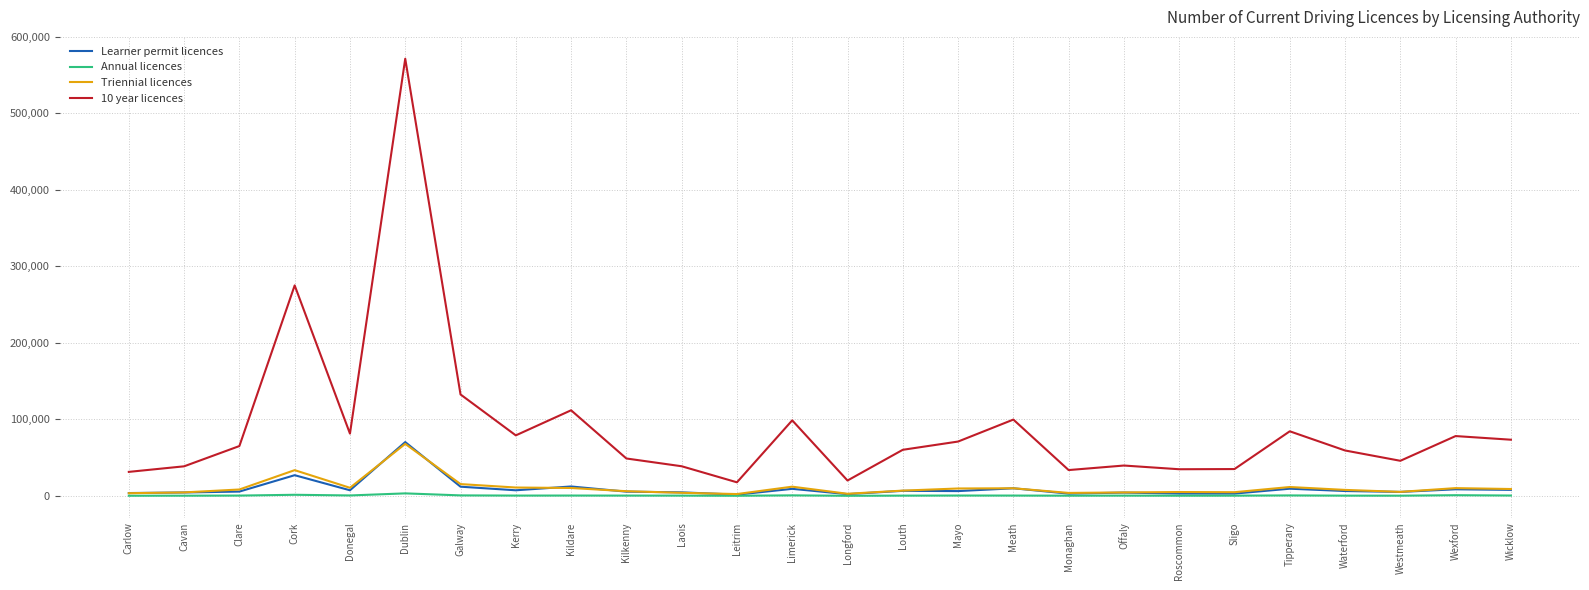

True or false: Triennial licences and 10 year licences intersect in this chart.

False